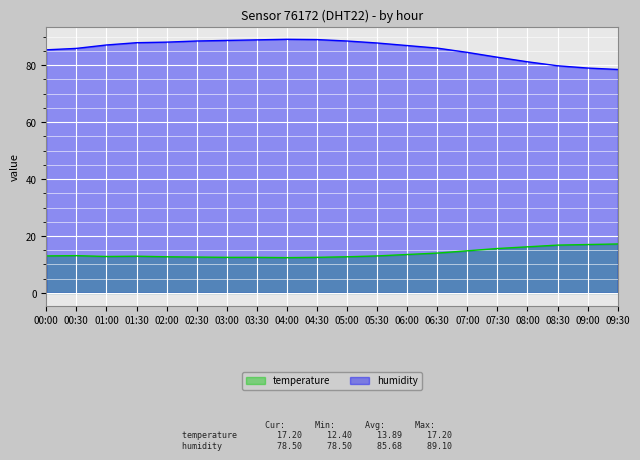

The value of temperature at 07:30 is 25.3. True or false?

False